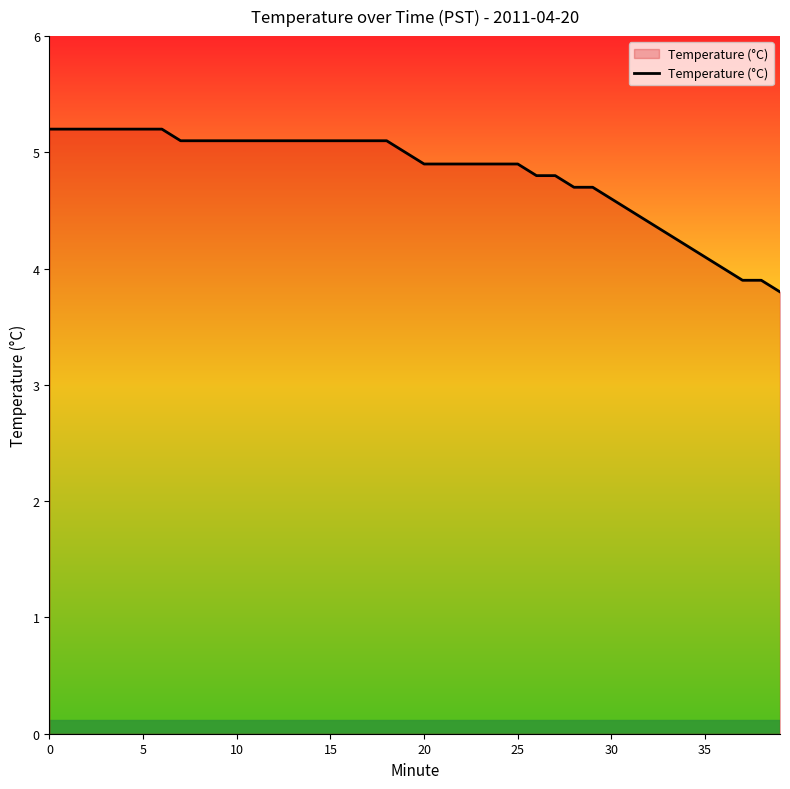

What is the maximum value shown in the chart?

5.2